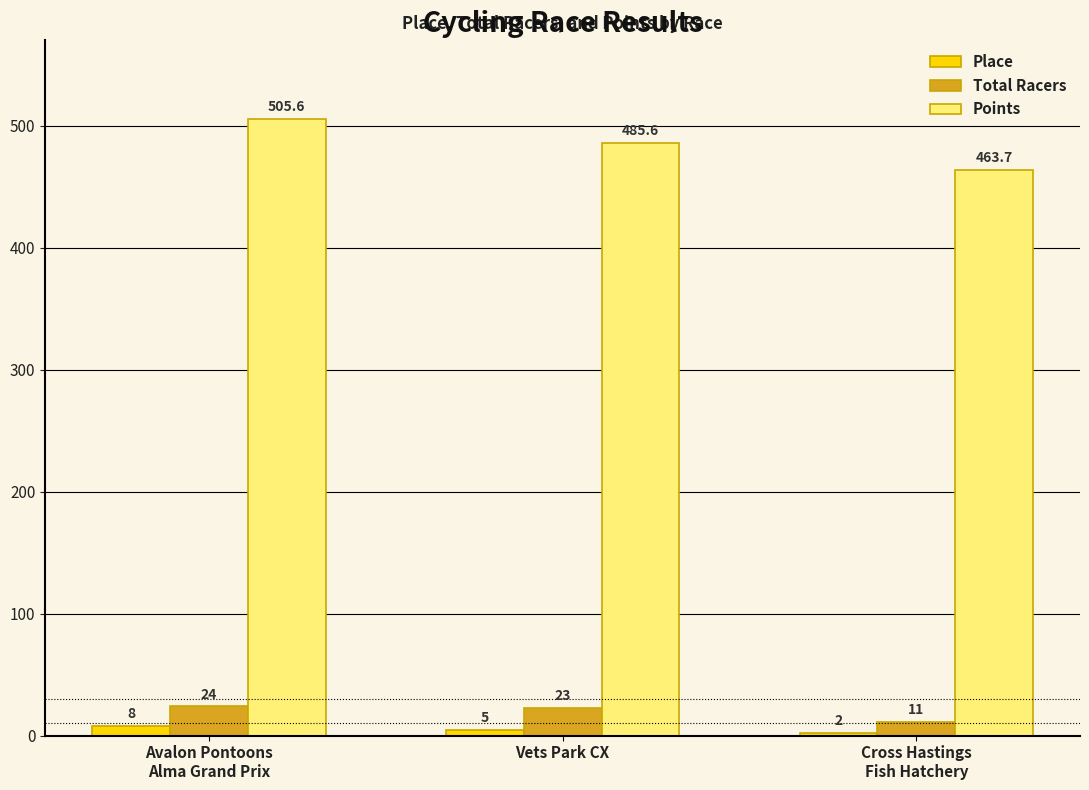

What is the greatest value displayed?

505.6